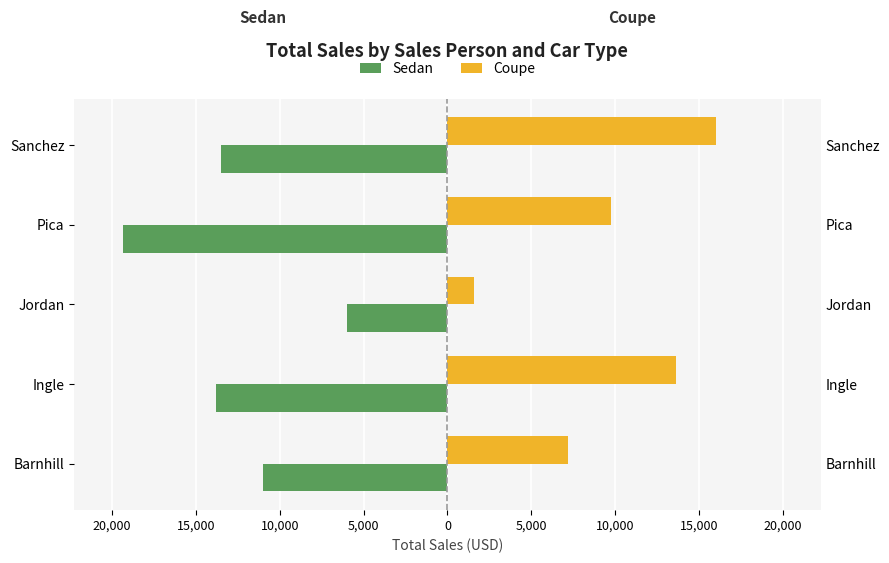

Which series changed the most between Pica and Sanchez?

Coupe